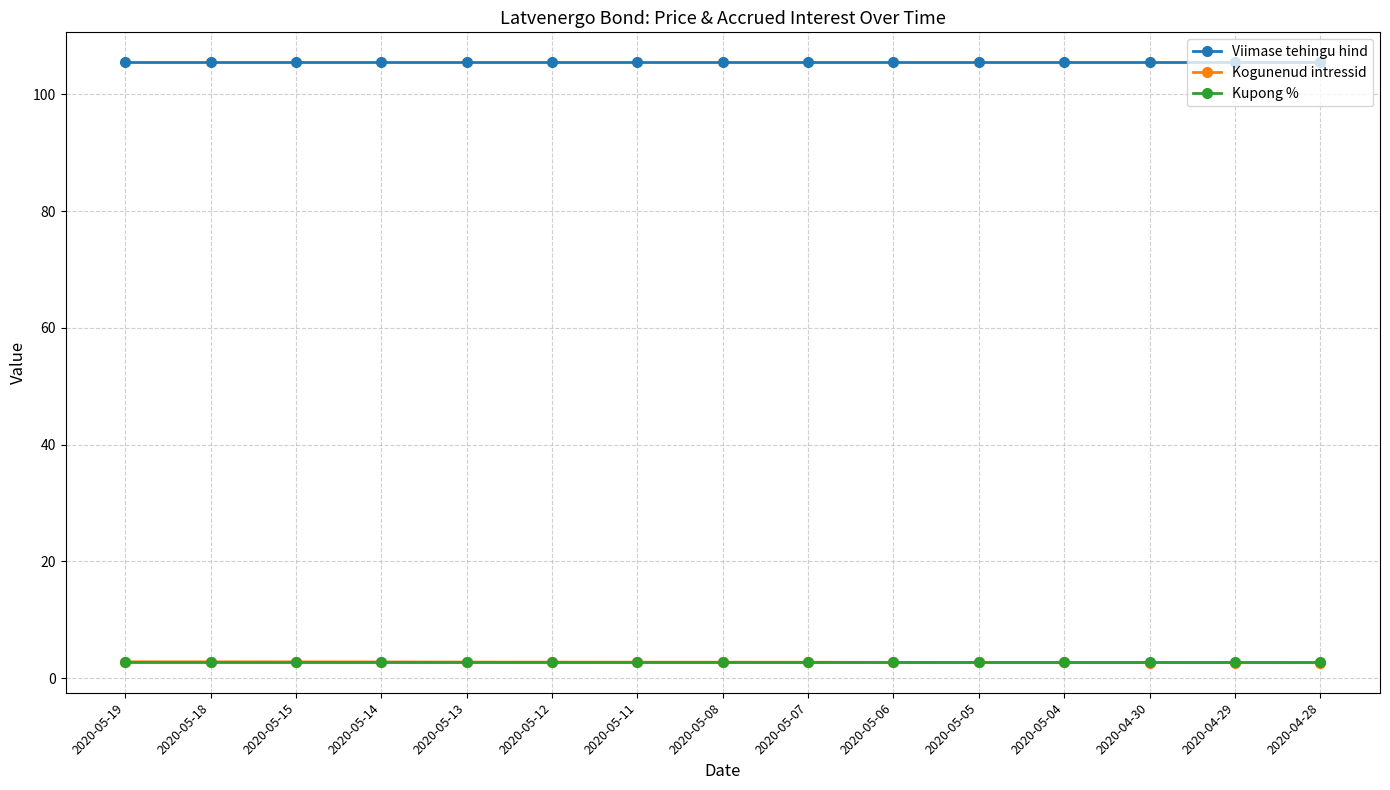

What is the minimum value shown in the chart?

2.6